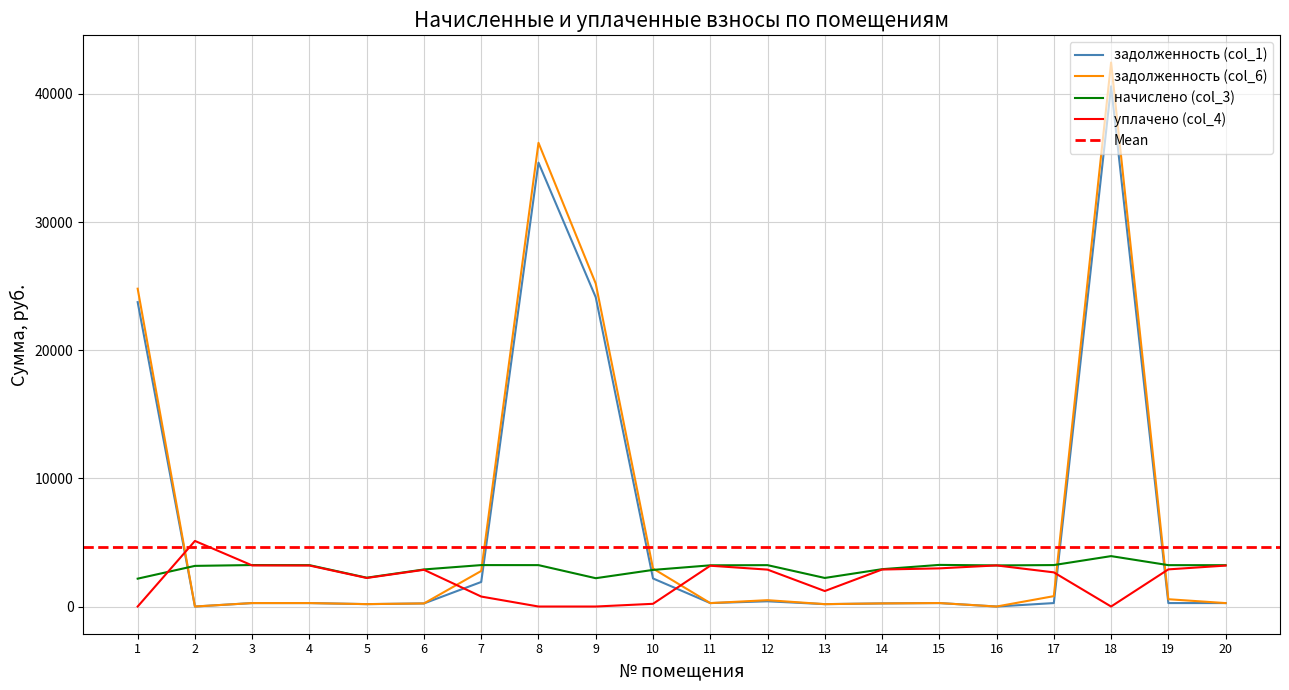

At how many categories does at least one series exceed 31587?

2